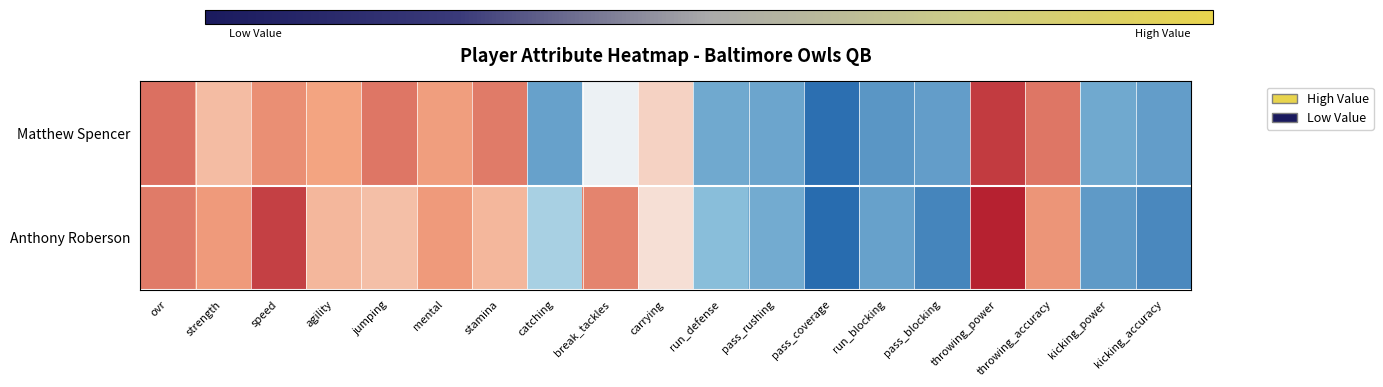

Which has a higher value, pass_coverage or throwing_power?

throwing_power